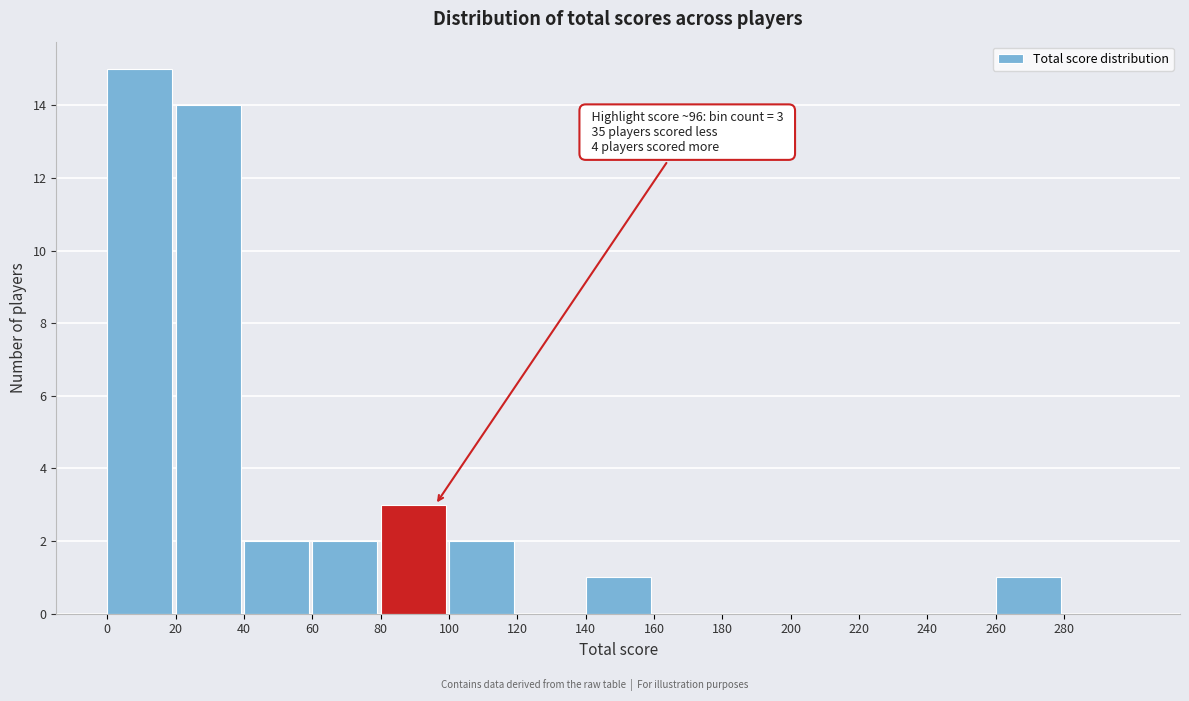

Over which range of the x-axis is the bar tallest?

0 to 20